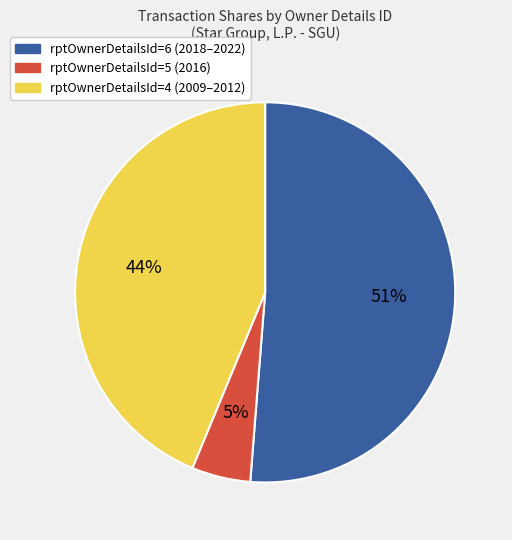

To the nearest percent, what is the difference between the largest and smallest slice percentages?

46%